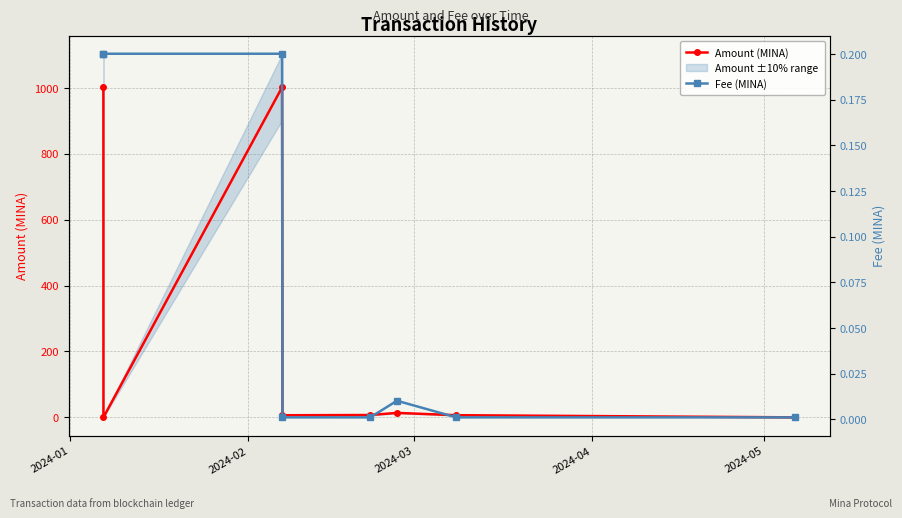

What is the value of the Amount (MINA) point at the 1st from the left?

1003.0